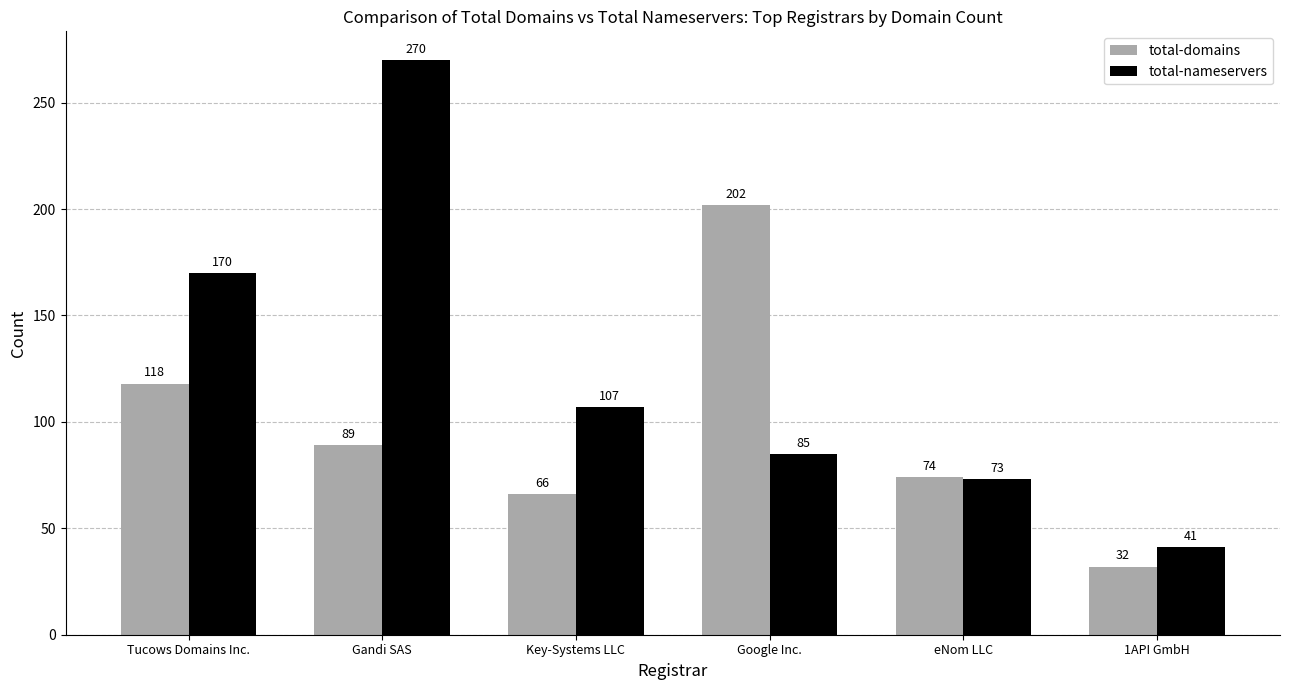

What is the difference between the maximum and minimum values in the total-nameservers series?

229